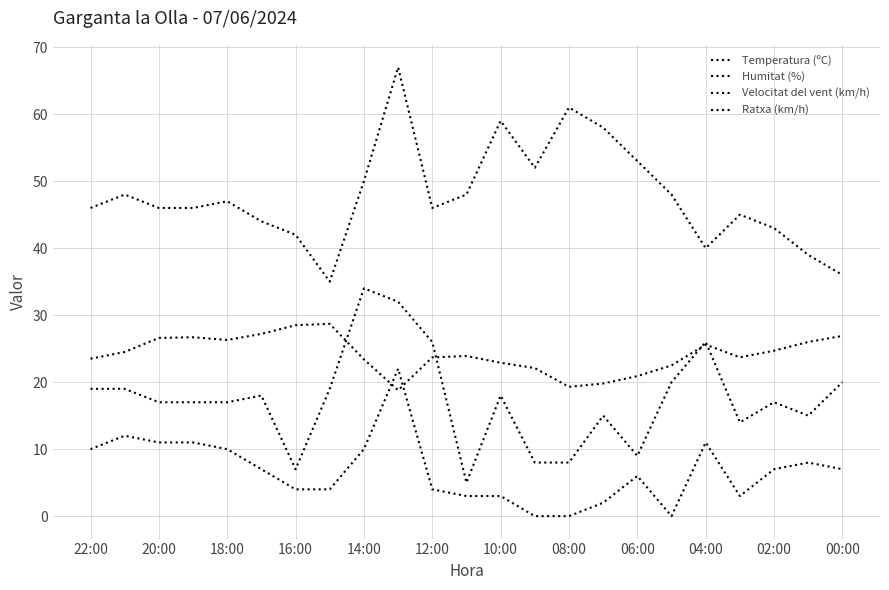

Between which two adjacent categories do Ratxa (km/h) and Temperatura (ºC) first intersect?

08:00 and 06:00